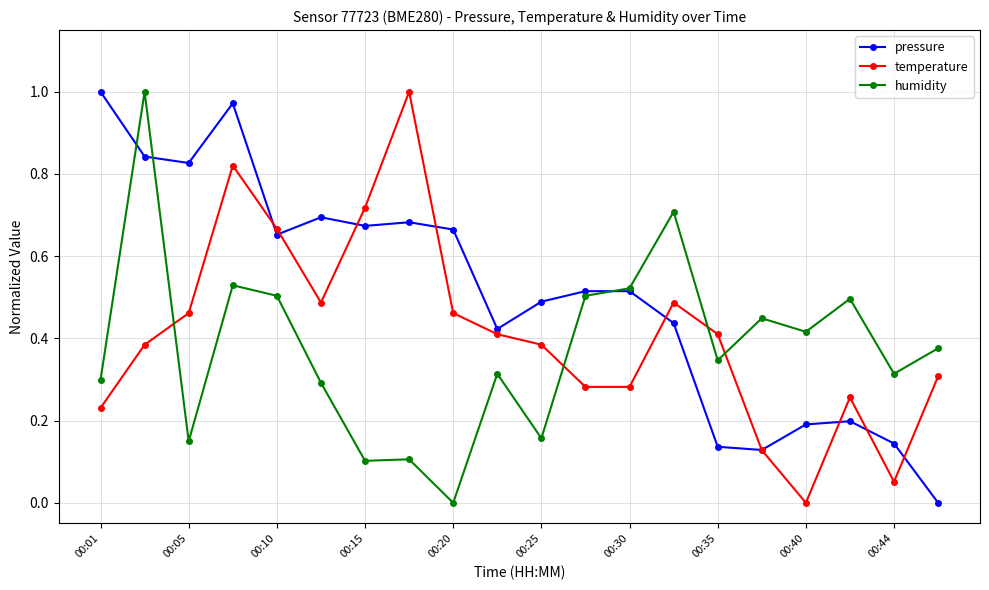

True or false: humidity and temperature intersect in this chart.

True